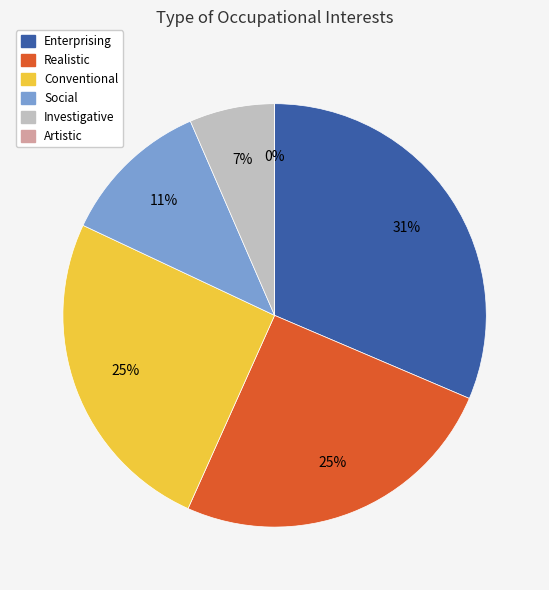

What percentage do Social and Enterprising together represent?

42.9%